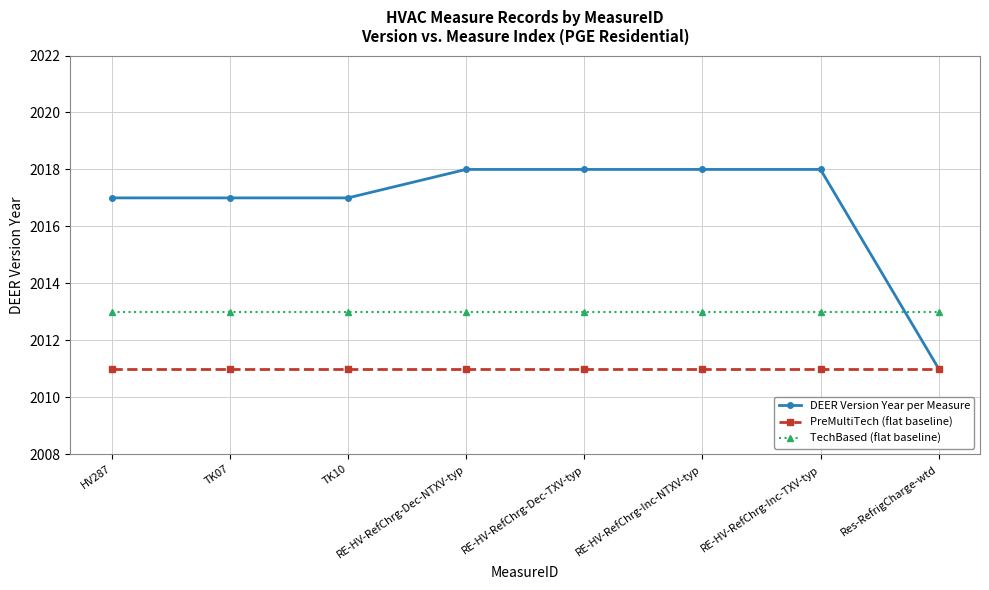

What is the sum of all DEER Version Year per Measure values?

16134